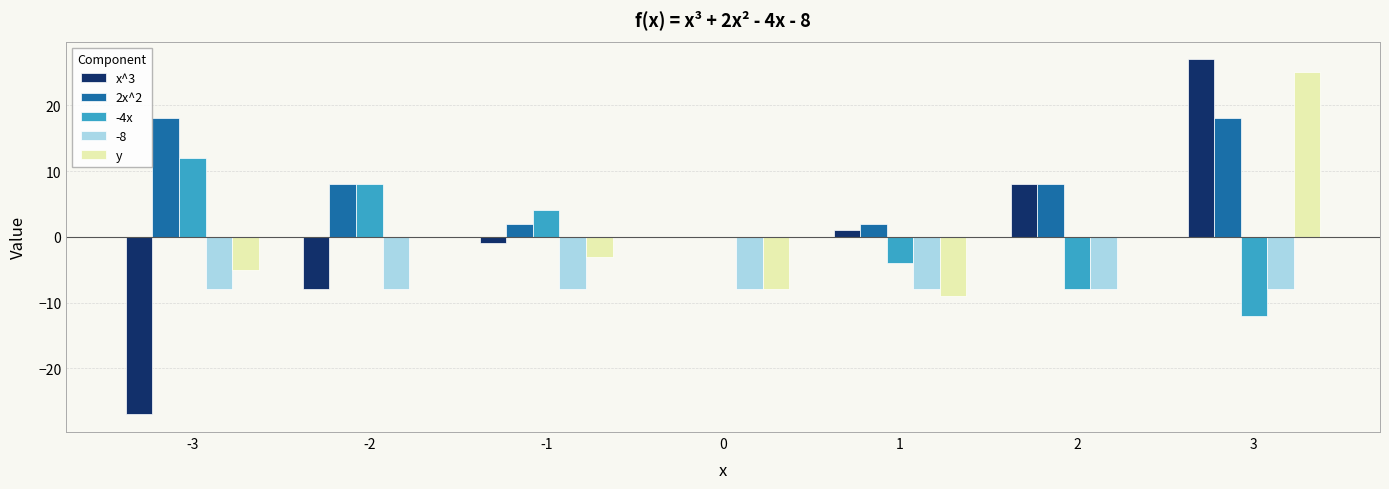

Is the value of -4x at -1 greater than the value of y at 1?

Yes